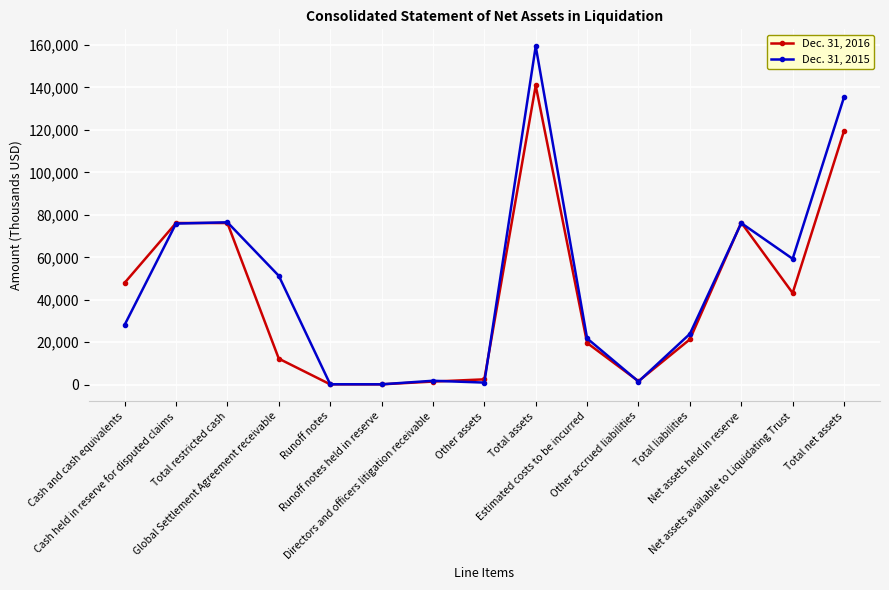

True or false: Dec. 31, 2016 and Dec. 31, 2015 cross at least once.

True